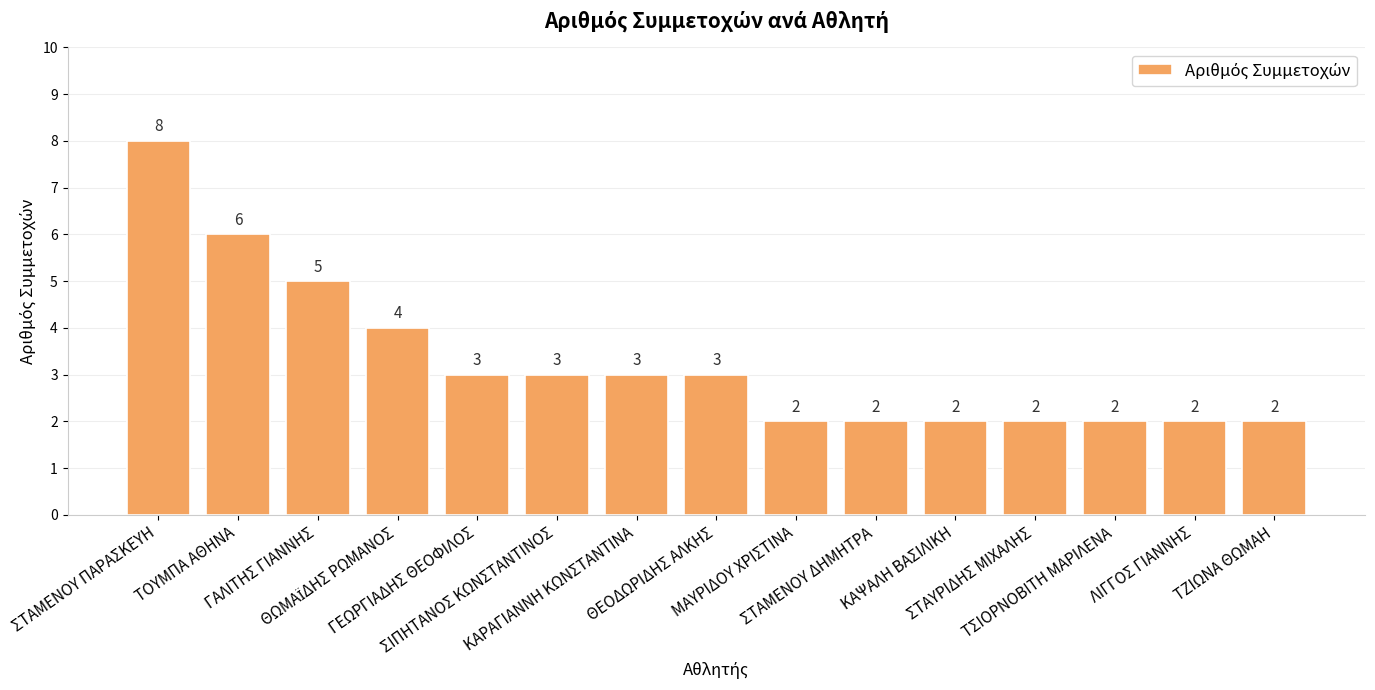

Where does the data first go above 3?

ΣΤΑΜΕΝΟΥ ΠΑΡΑΣΚΕΥΗ